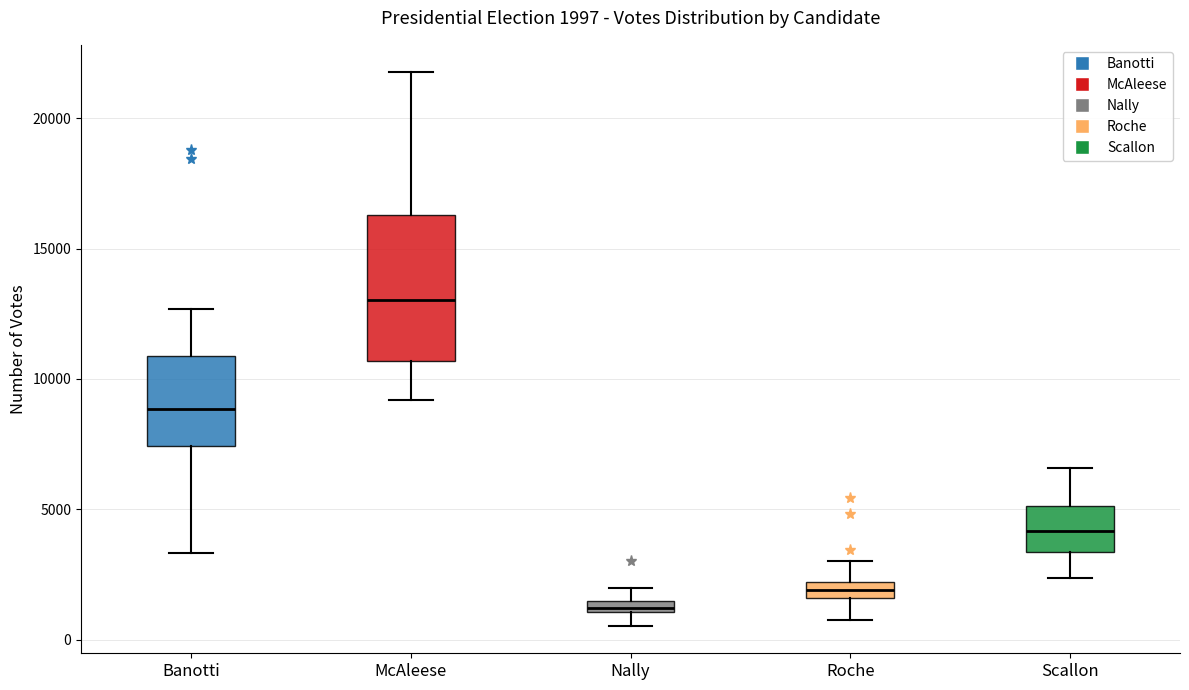

Which box has the highest median line?

McAleese